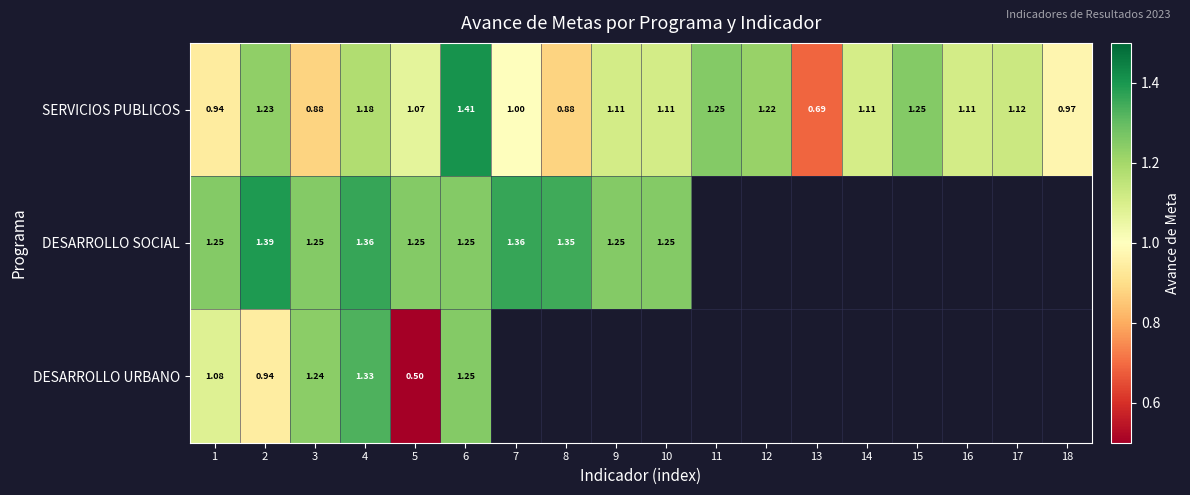

Which series changed the most between 2 and 3?

SERVICIOS PUBLICOS